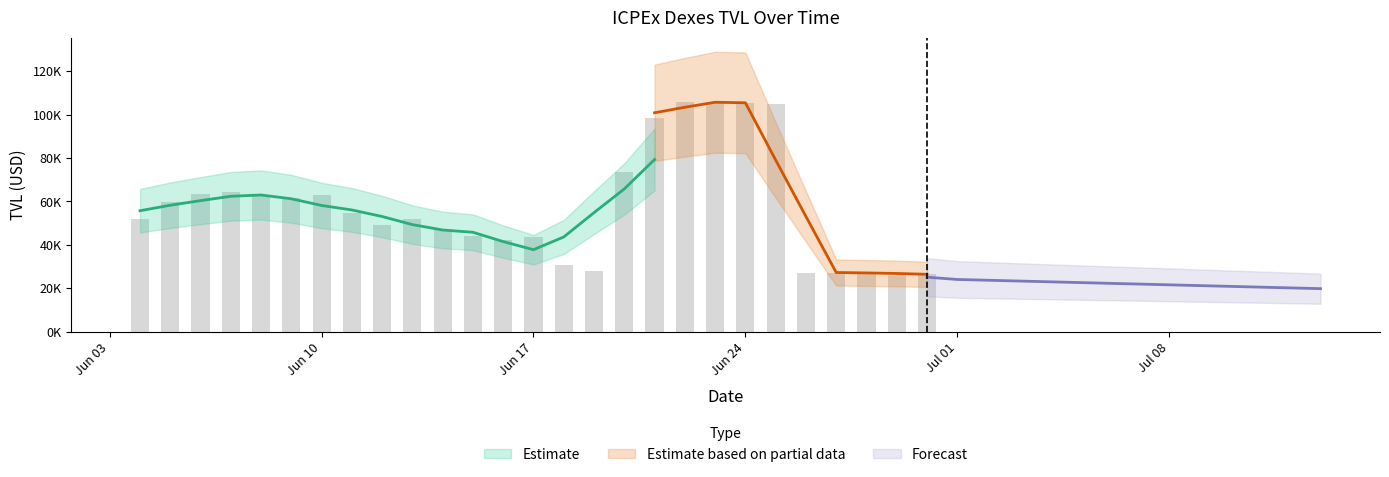

What is the value of the icp TVL bar at the 21st from the left?

105246.3